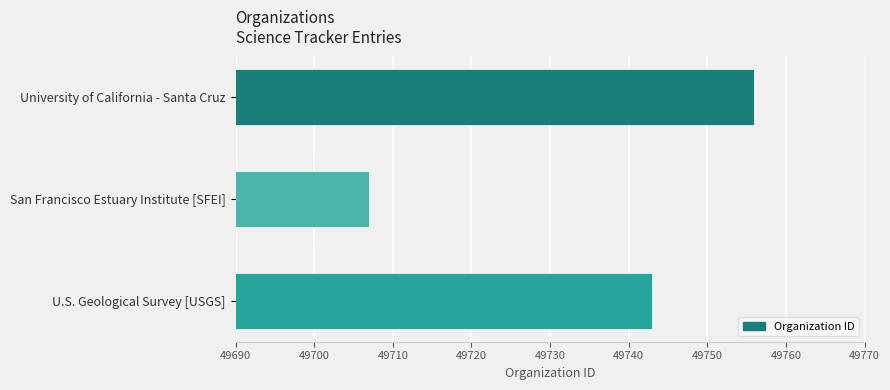

The value at U.S. Geological Survey [USGS] is 49743. True or false?

True